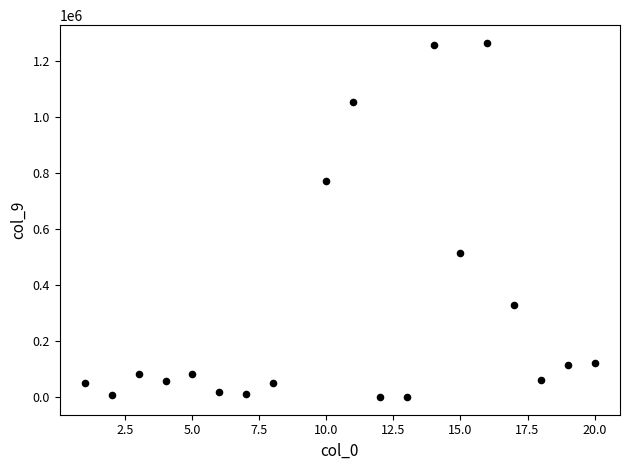

What is the range of Y values (max minus min)?

1266000.0